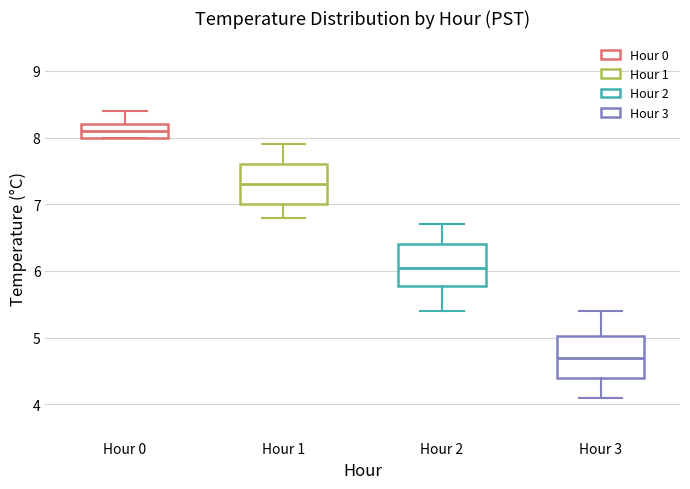

Reading left to right, read every box against the y-axis: the position of its median line, the range the box covers, and the ends of its whiskers. The values are not printed on the chart, so give them approximately, as read against the axis.

Hour 0: median 8.1, box 8.0 to 8.2, whiskers 8.0 to 8.4
Hour 1: median 7.3, box 7.0 to 7.6, whiskers 6.8 to 7.9
Hour 2: median 6.1, box 5.8 to 6.4, whiskers 5.4 to 6.7
Hour 3: median 4.7, box 4.4 to 5.0, whiskers 4.1 to 5.4